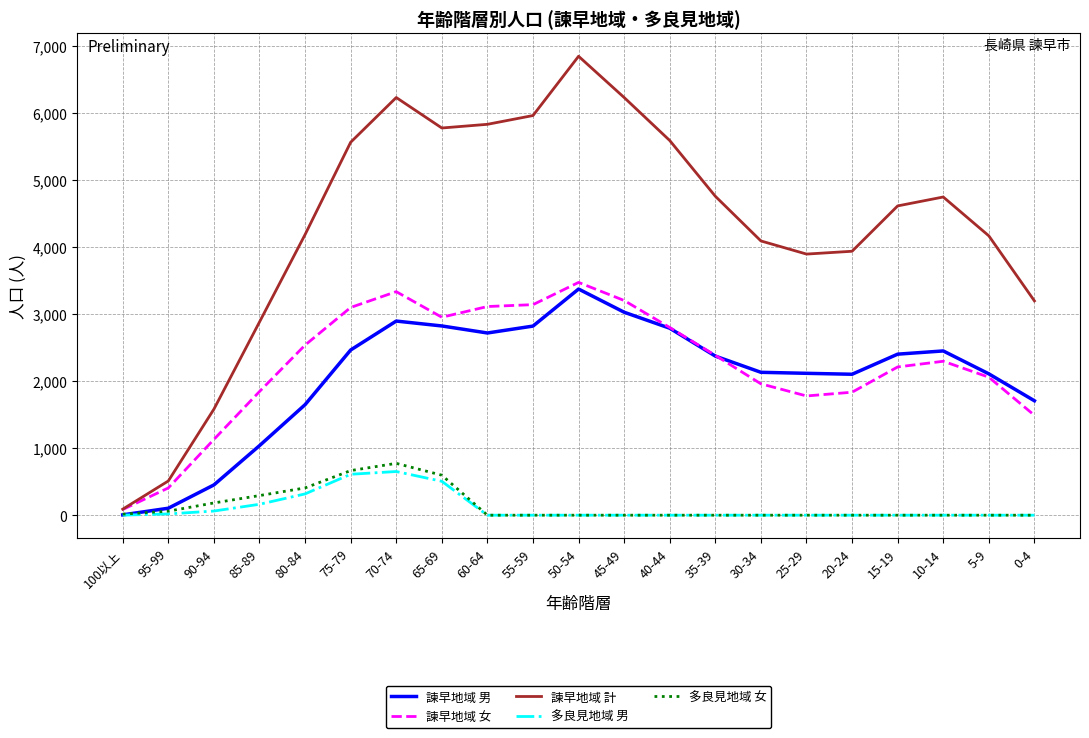

Is the value of 多良見地域 女 at 25-29 greater than the value of 諫早地域 女 at 80-84?

No